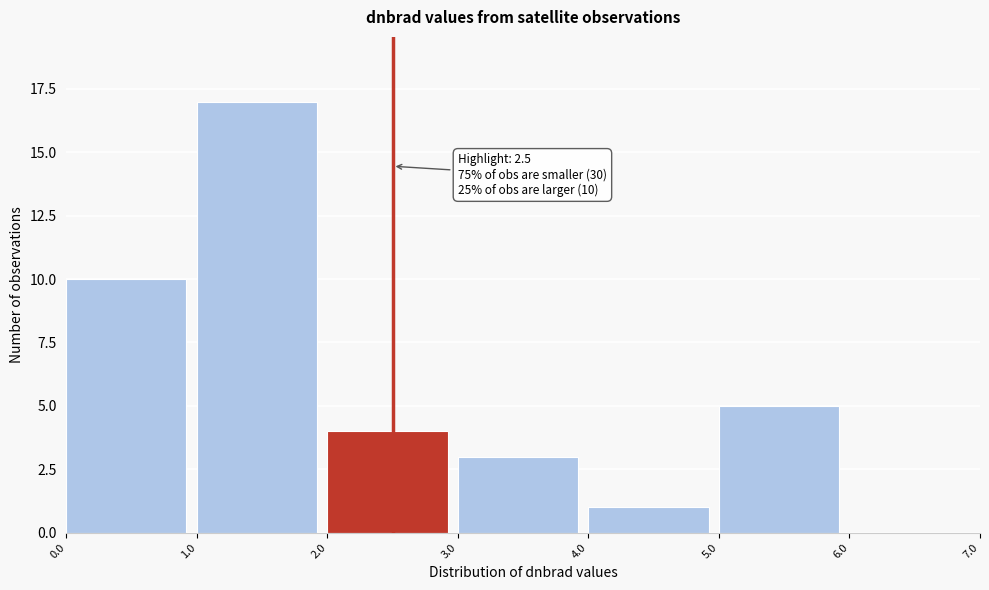

Over which range of the x-axis is the bar tallest?

1.0 to 2.0